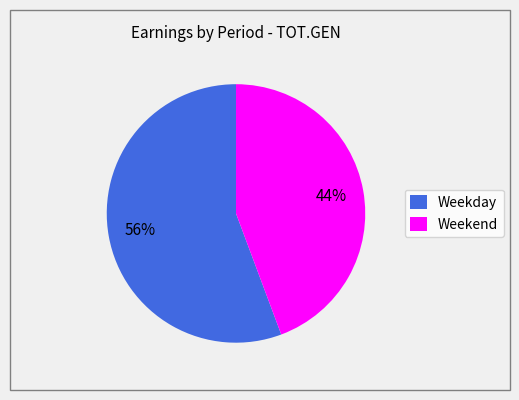

Is Weekday the majority of the pie?

Yes